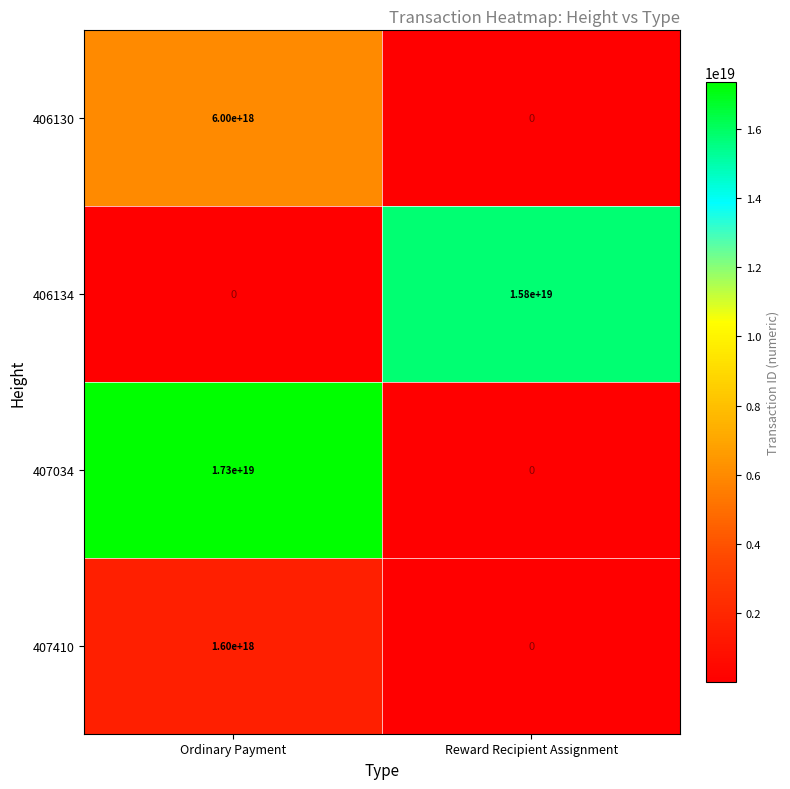

Which series changed the most between Ordinary Payment and Reward Recipient Assignment?

407034